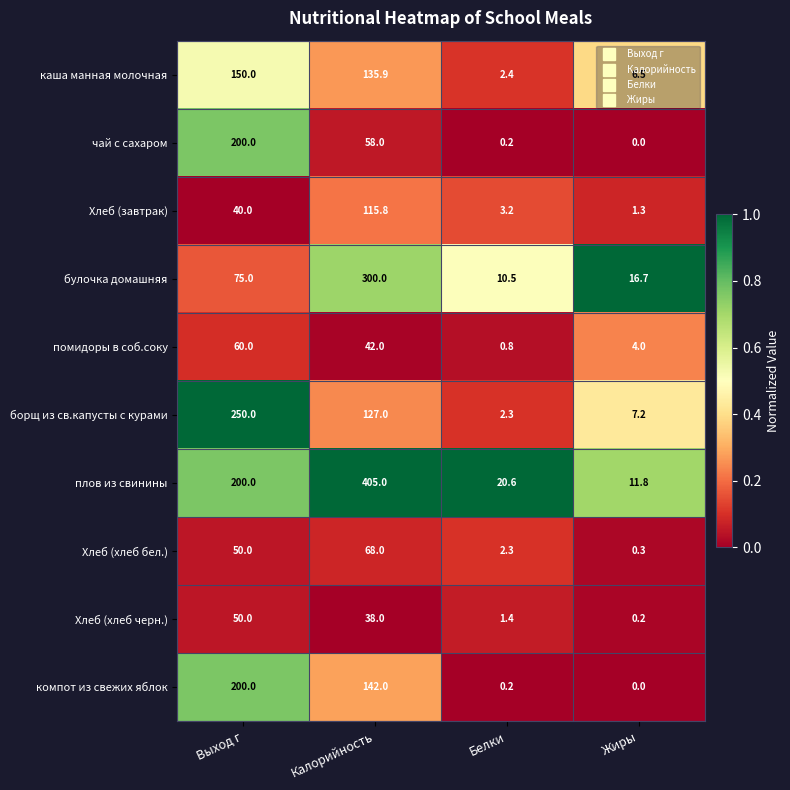

Which series has the widest spread of values?

плов из свинины